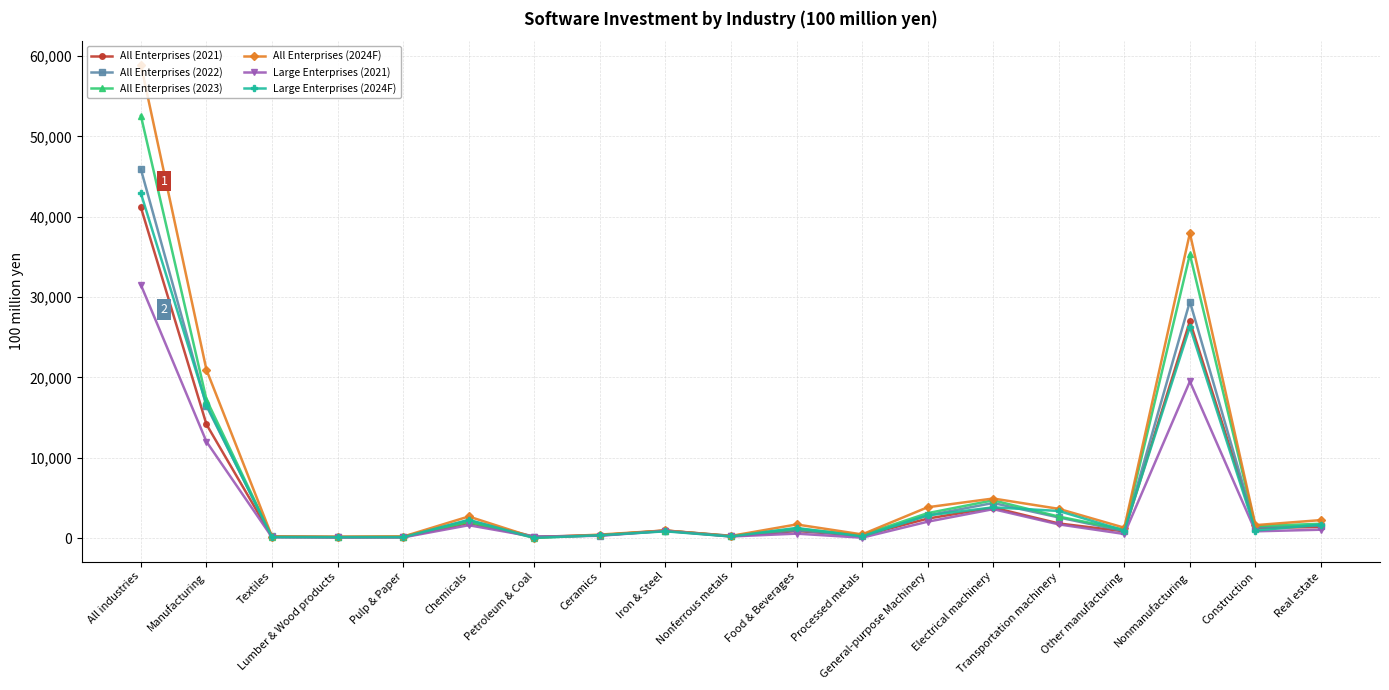

Is the value of All Enterprises (2024F) at Other manufacturing greater than the value of All Enterprises (2022) at General-purpose Machinery?

No